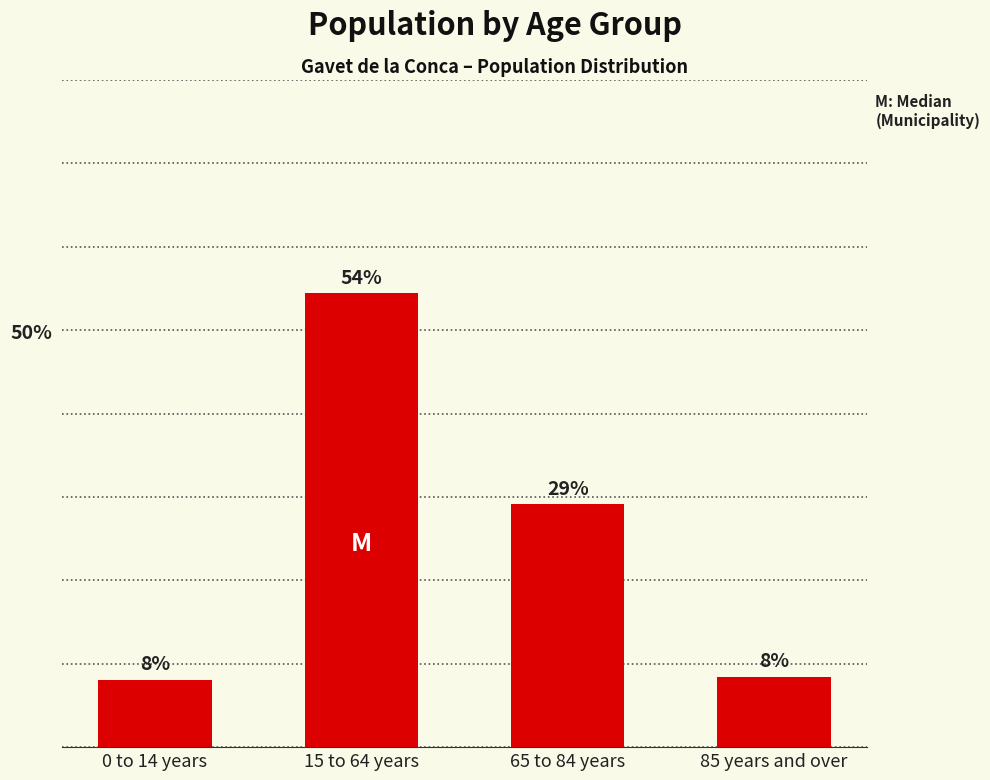

The value at 0 to 14 years is 11.5. True or false?

False